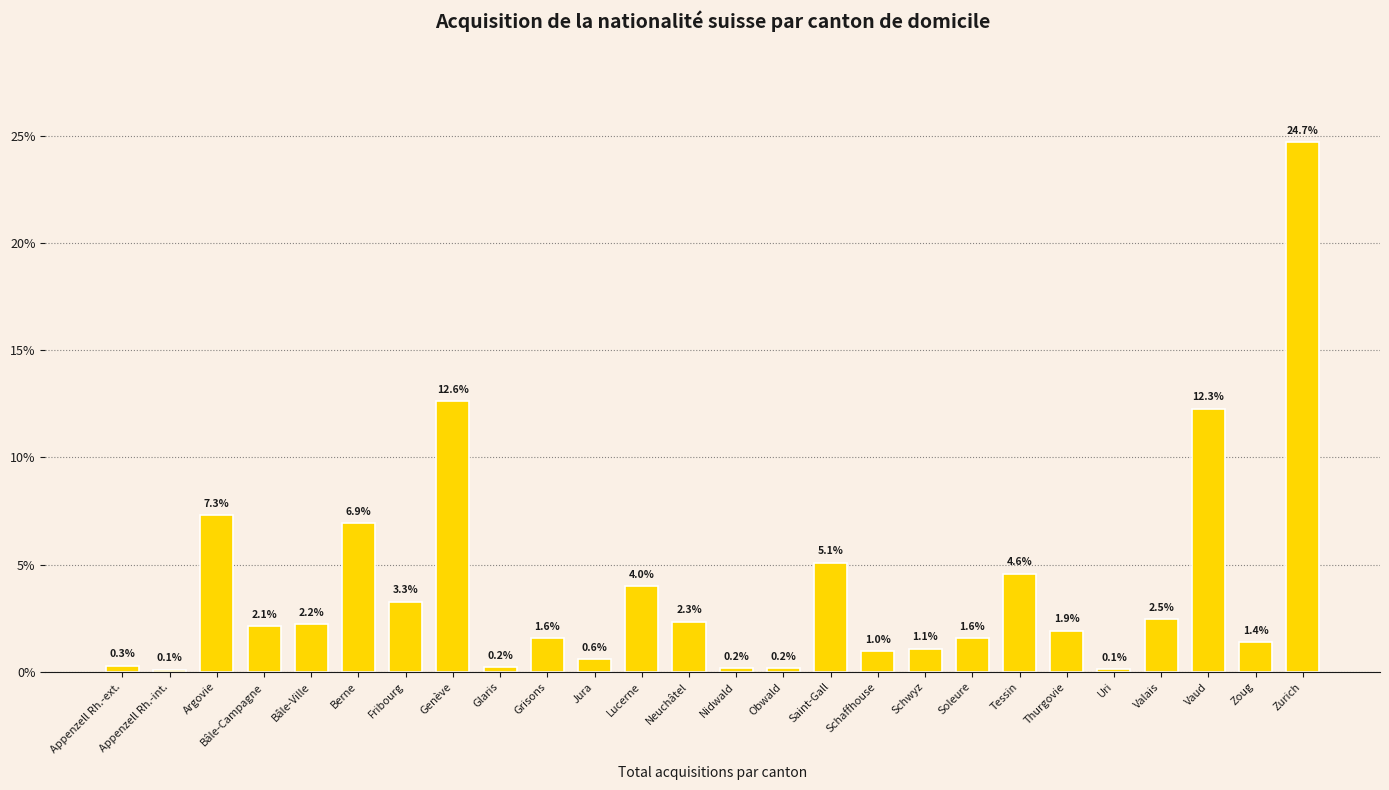

Which category has the highest value across all series?

Zurich